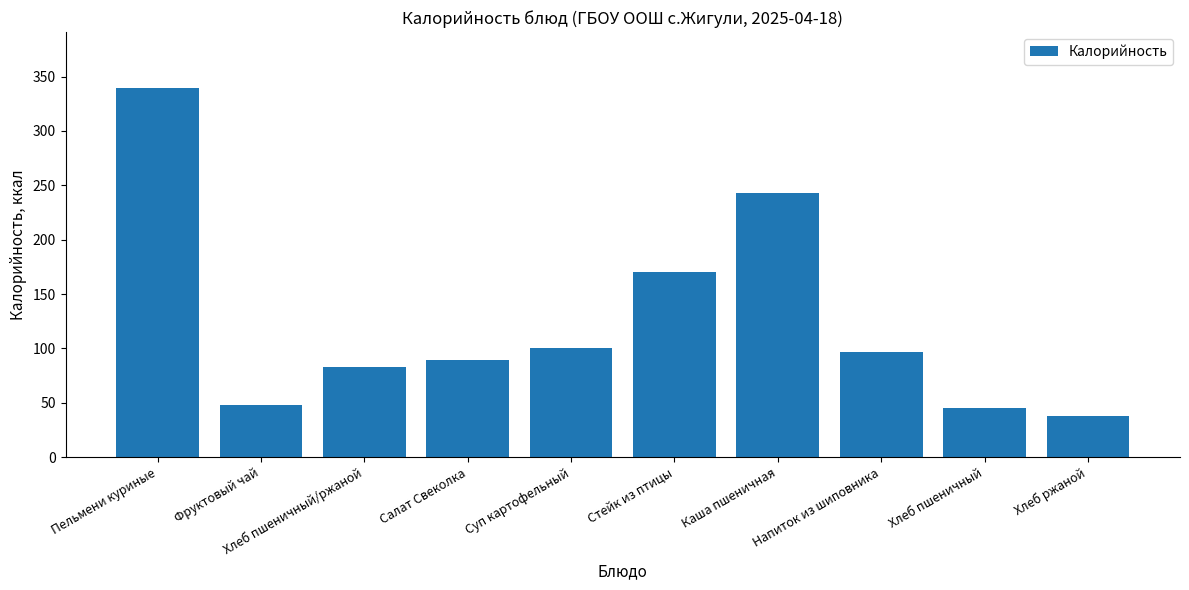

How many bars are there in total?

10